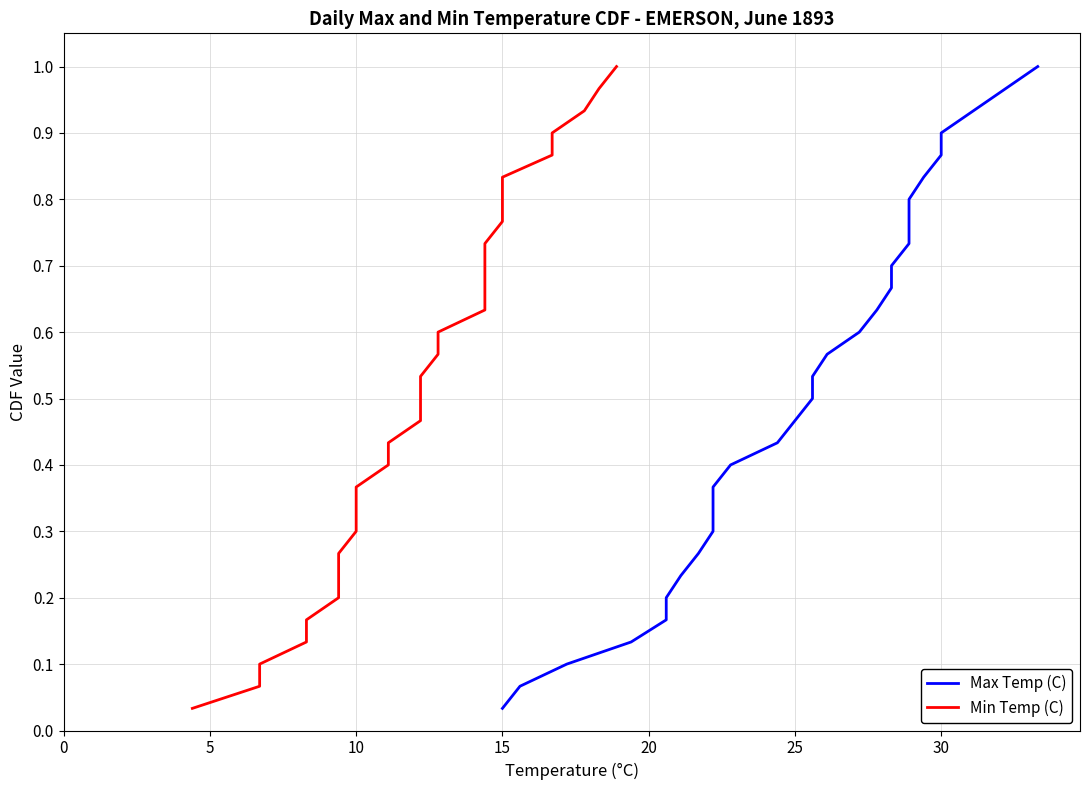

How many categories are shown in the chart?

30